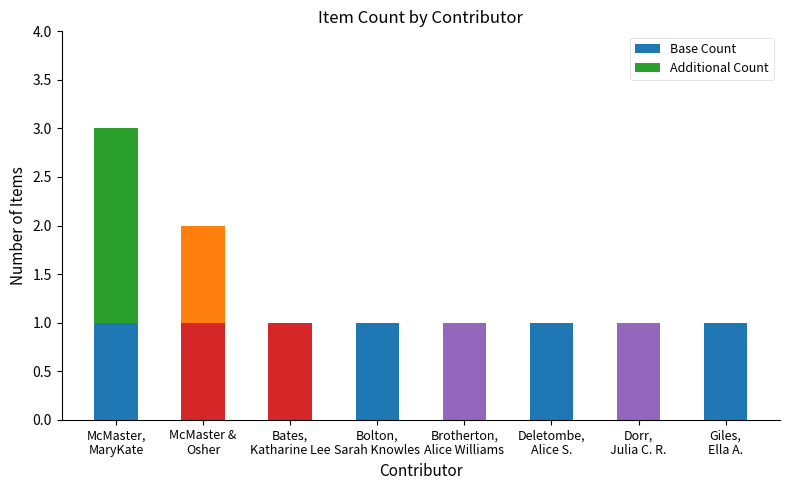

What are all the series names shown in the legend?

Base Count, Additional Count